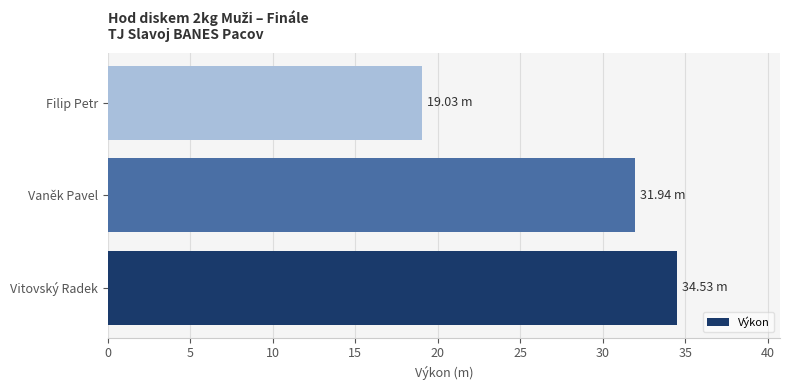

Rank the categories by value from lowest to highest.

Filip Petr, Vaněk Pavel, Vitovský Radek